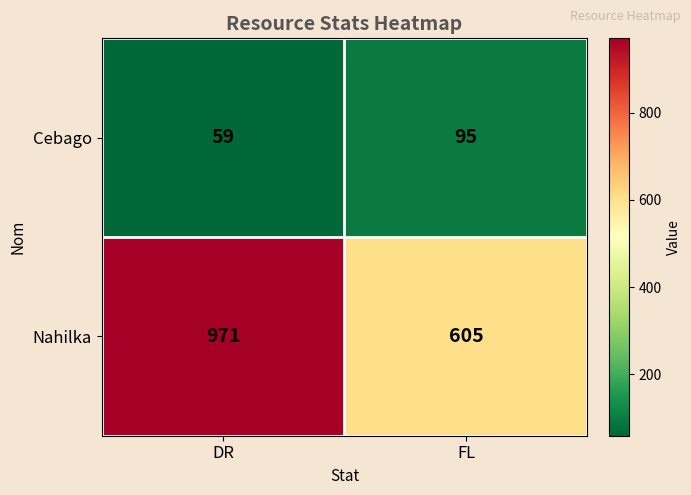

List the series in order of their overall mean, lowest first.

Cebago, Nahilka